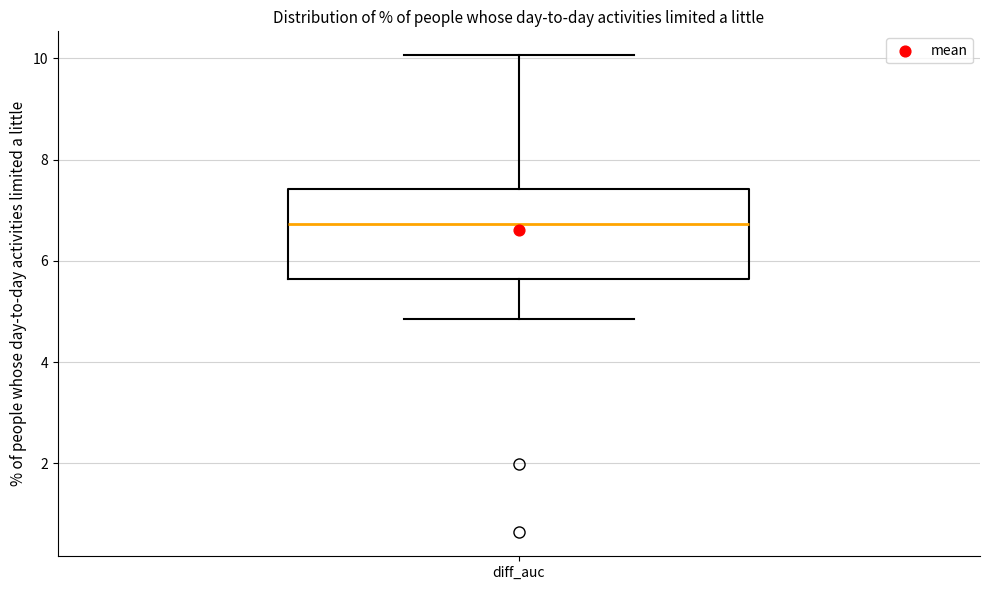

Transcribe this box plot: give where the median line is, the range the box spans, and where the two whiskers end, as read against the y-axis. The values are not printed on the chart, so give them approximately, as read against the axis.

median 6.8, box 5.6 to 7.4, whiskers 4.8 to 10.0